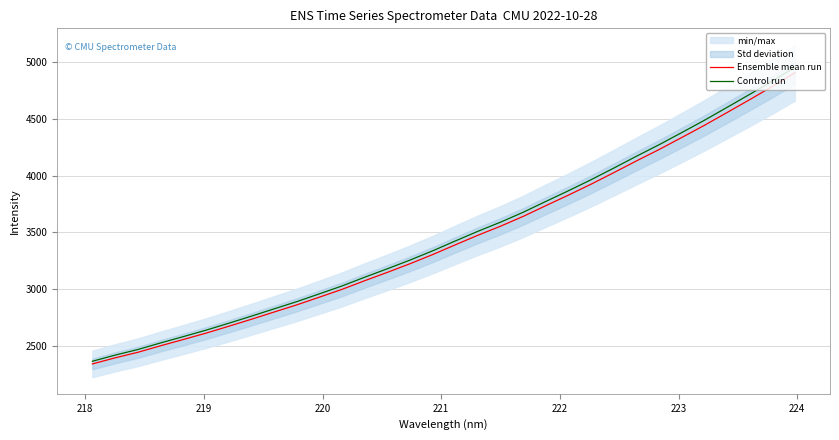

True or false: Ensemble mean run and Control run intersect in this chart.

False